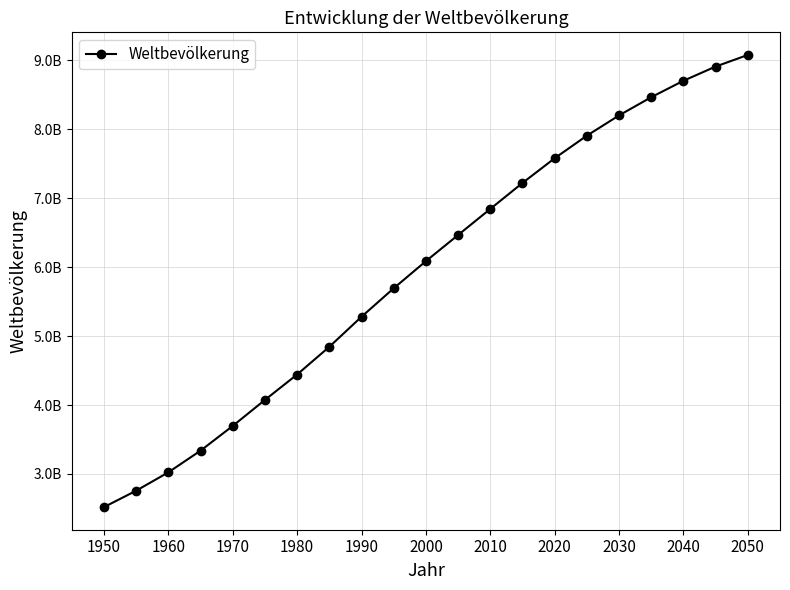

Is this an area chart (filled region under the line)?

No